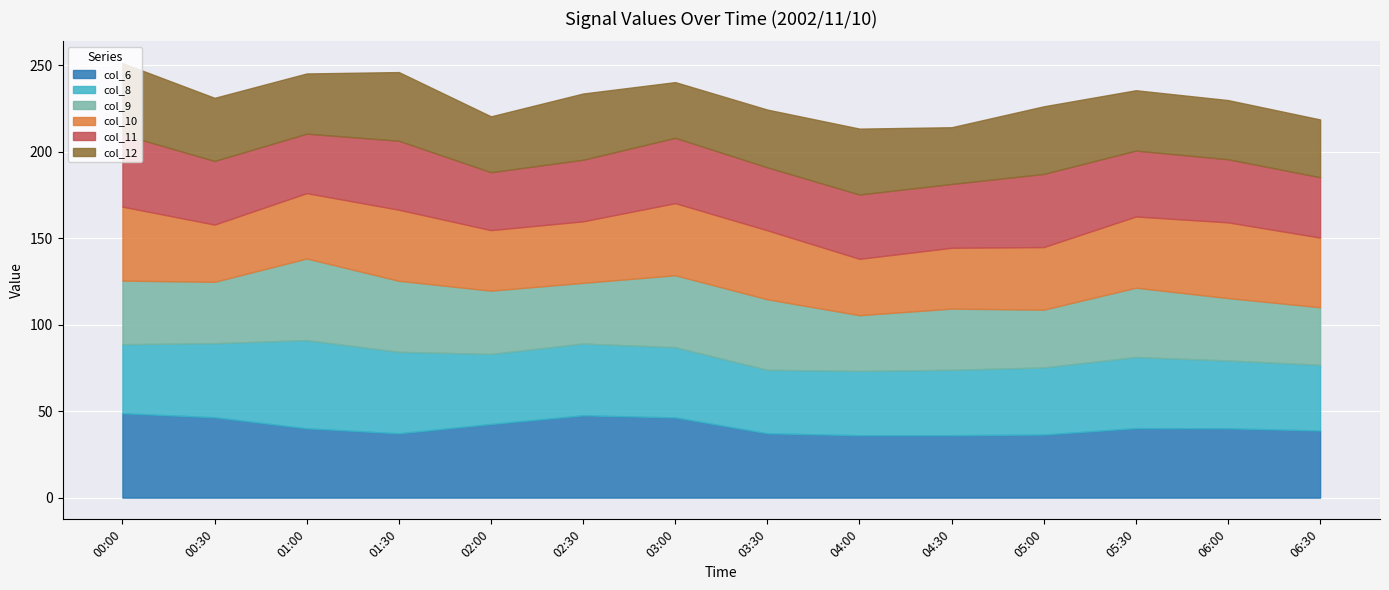

What is the difference between the highest and lowest values at 2002/11/10 04:30?

5.0